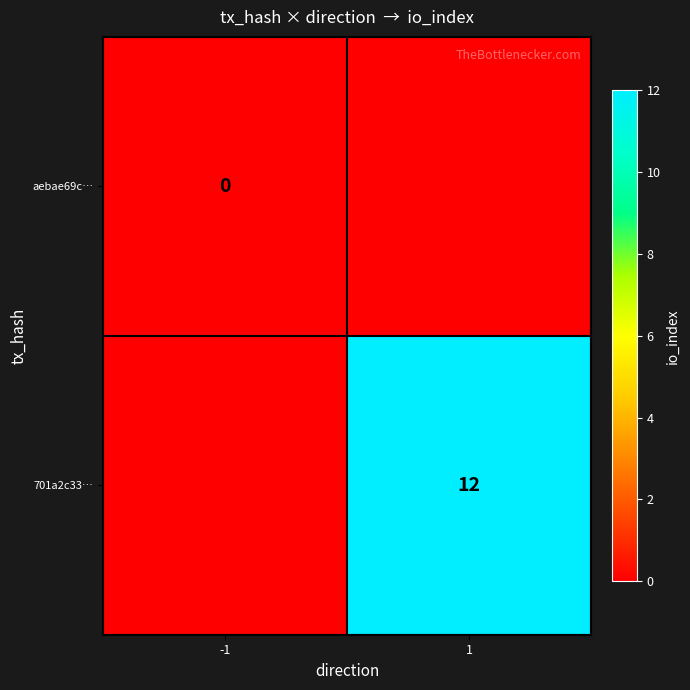

Is the value of 701a2c33… at 1 greater than the value of aebae69c… at -1?

Yes